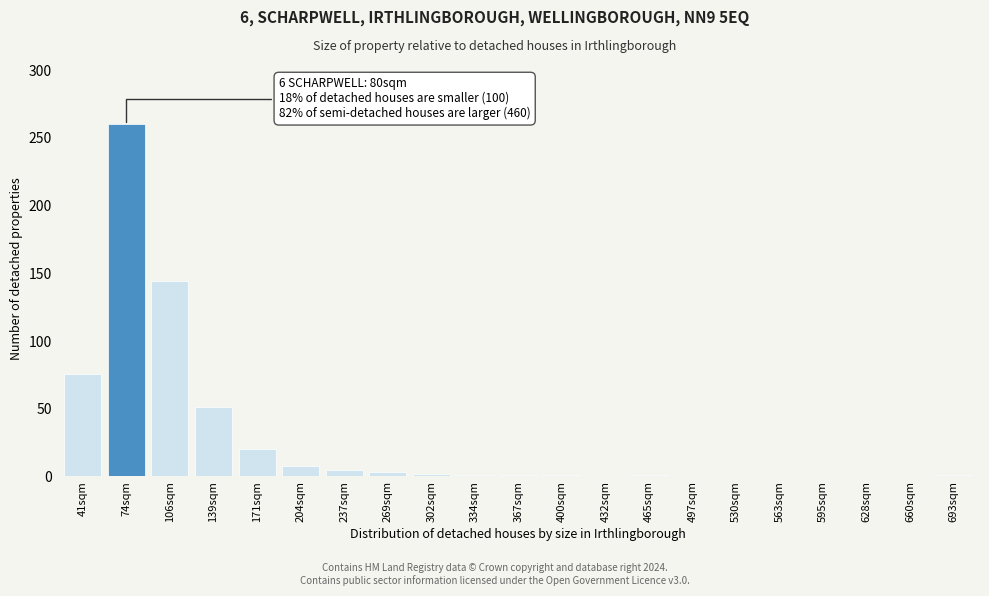

Is it true that the value at 171sqm is 20?

True